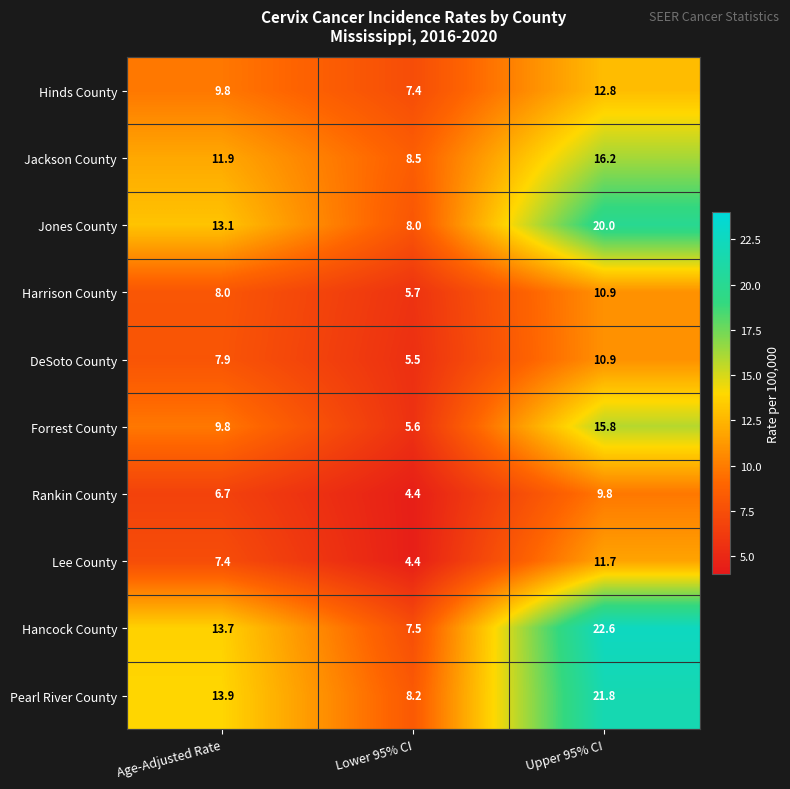

At how many categories does at least one series exceed 14?

1